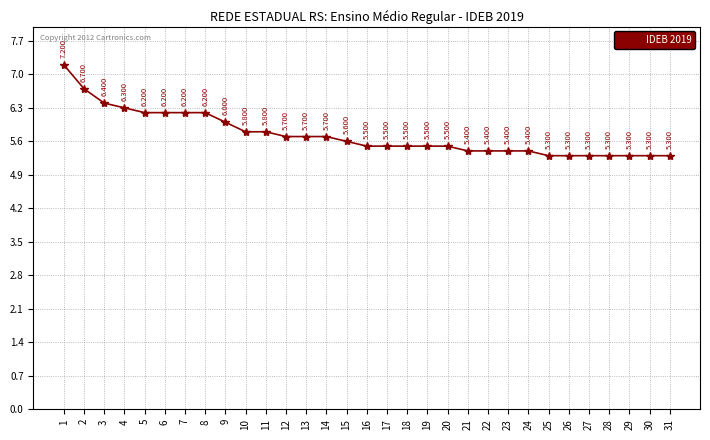

What is the minimum value shown in the chart?

5.3